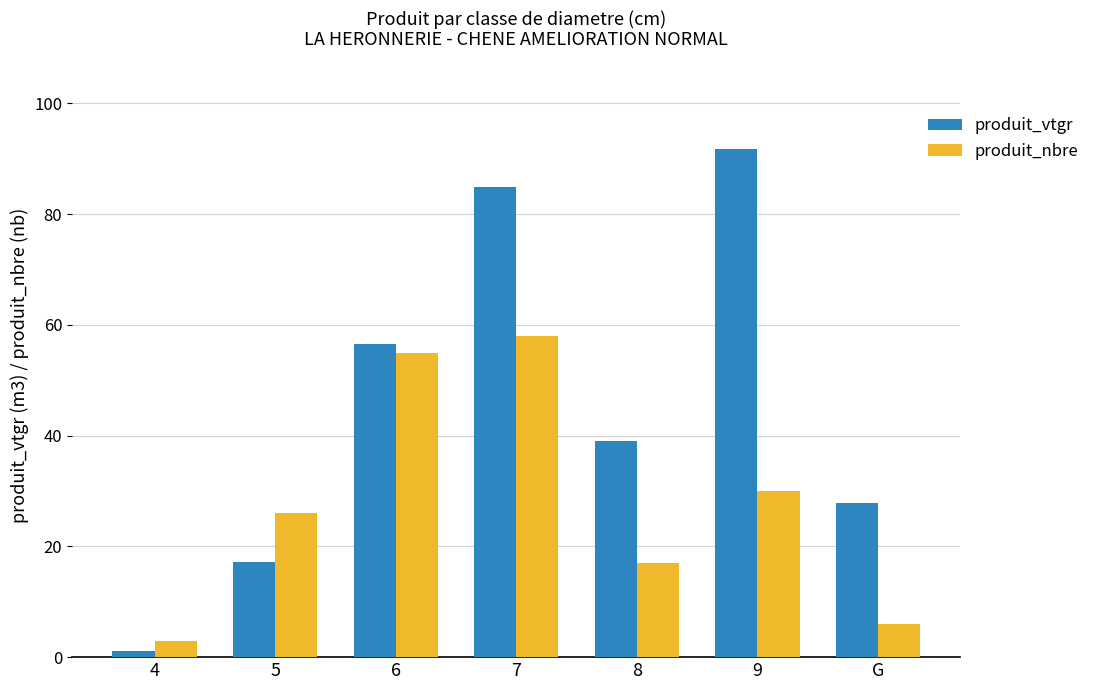

List the series in order of their overall mean, lowest first.

produit_nbre, produit_vtgr